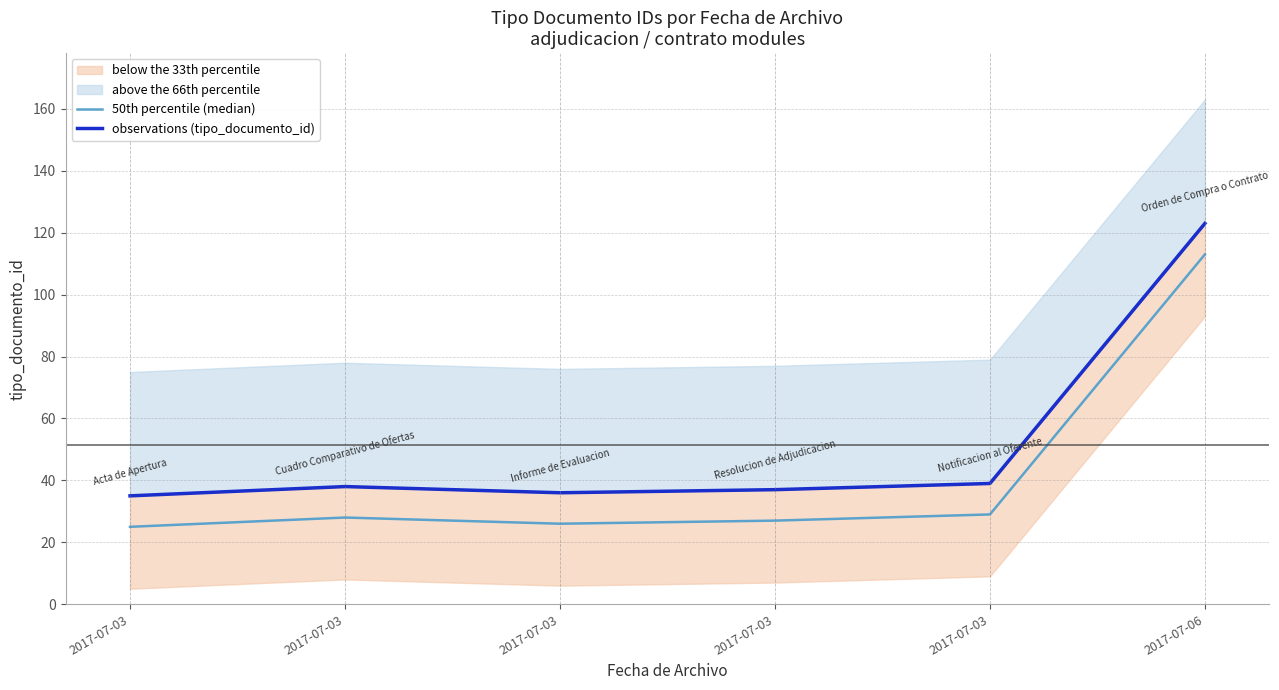

Does the chart have visible grid lines?

Yes